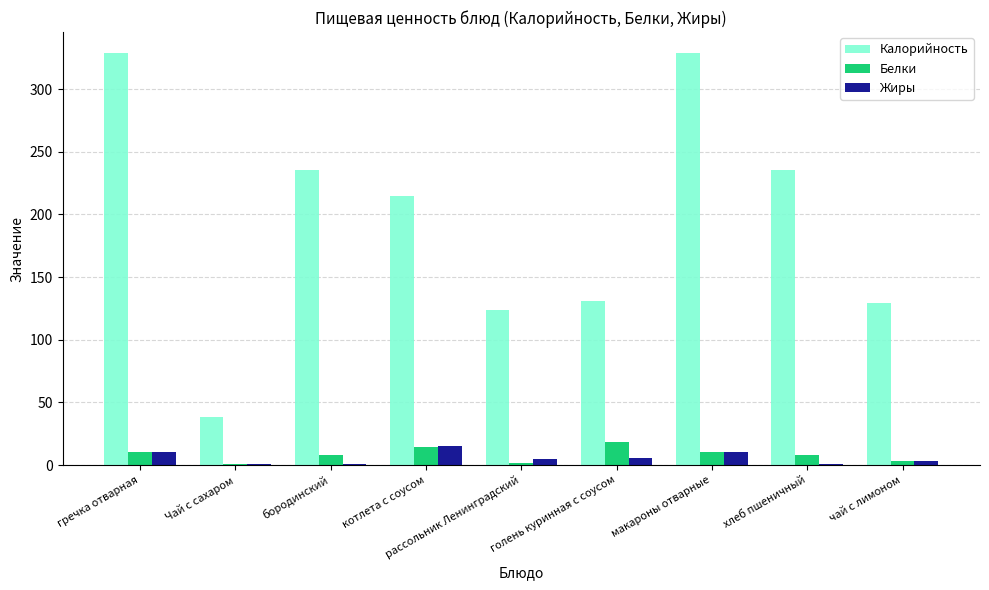

What is the approximate value of Калорийность at макароны отварные, to the nearest 50?

350